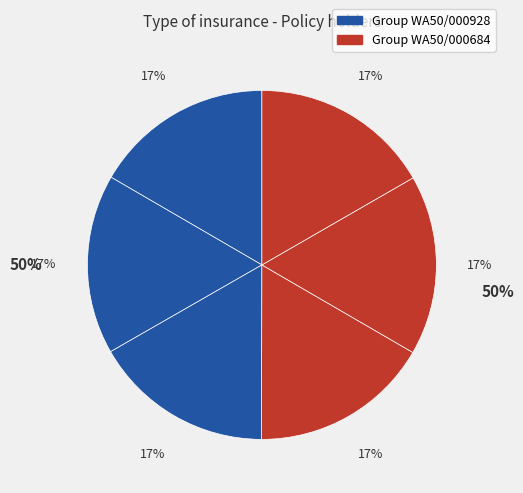

Is Grabski the majority of the pie?

No